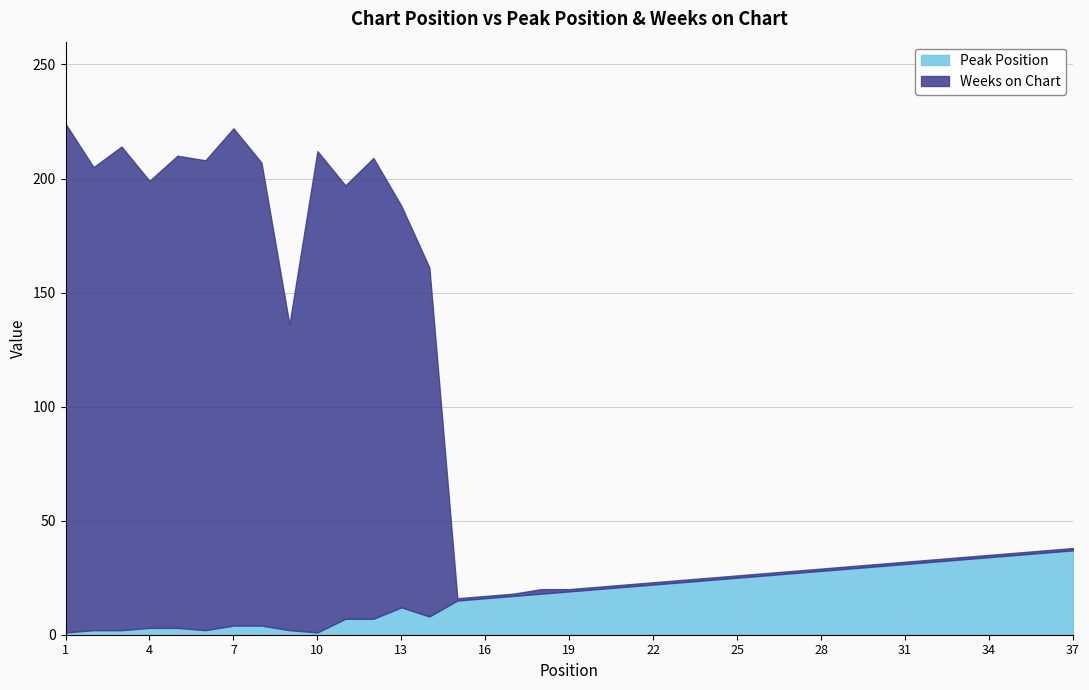

Where do Weeks on Chart and Peak Position first cross each other?

14 and 15